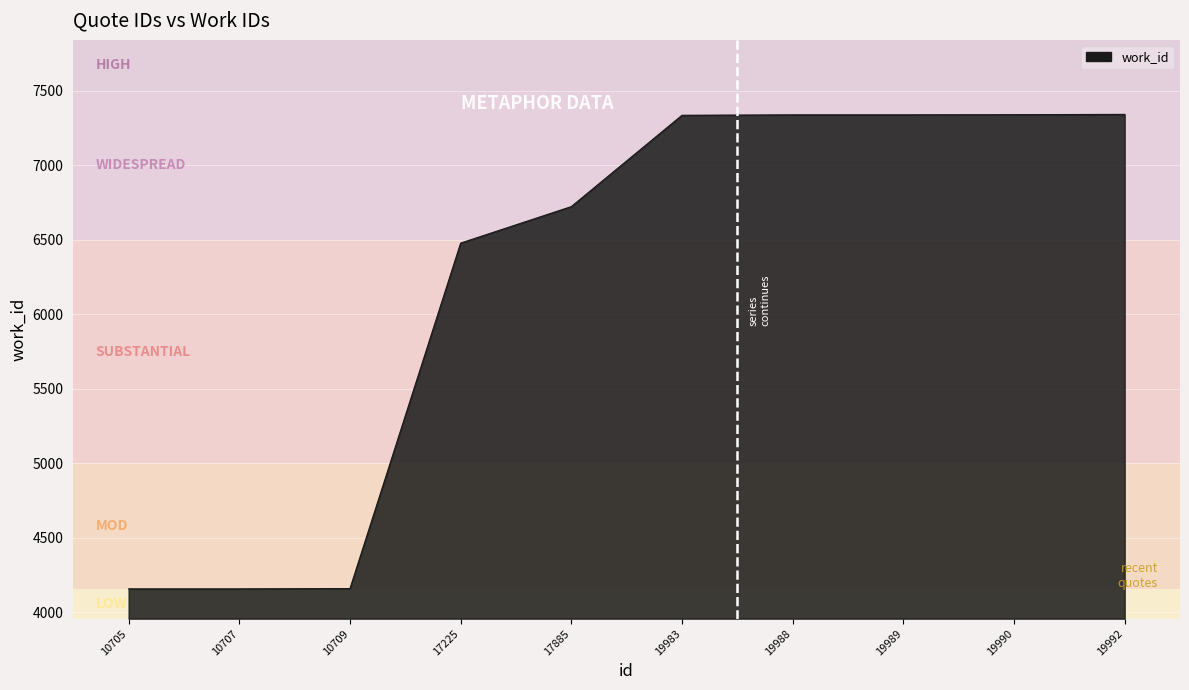

What is the difference between the maximum and second lowest values?

3185